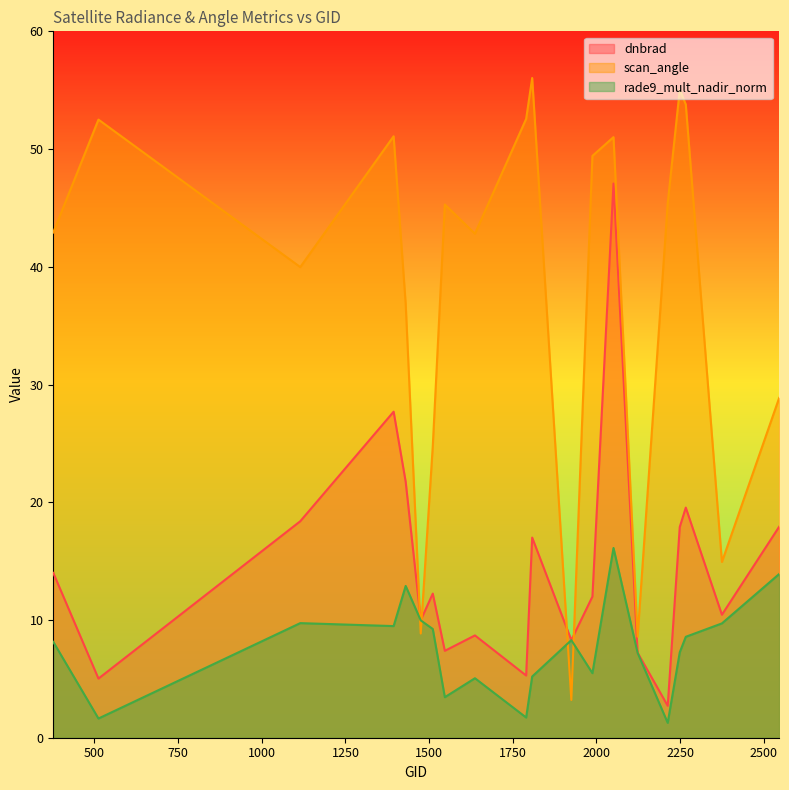

What is the total value across all series at 2267?

81.9